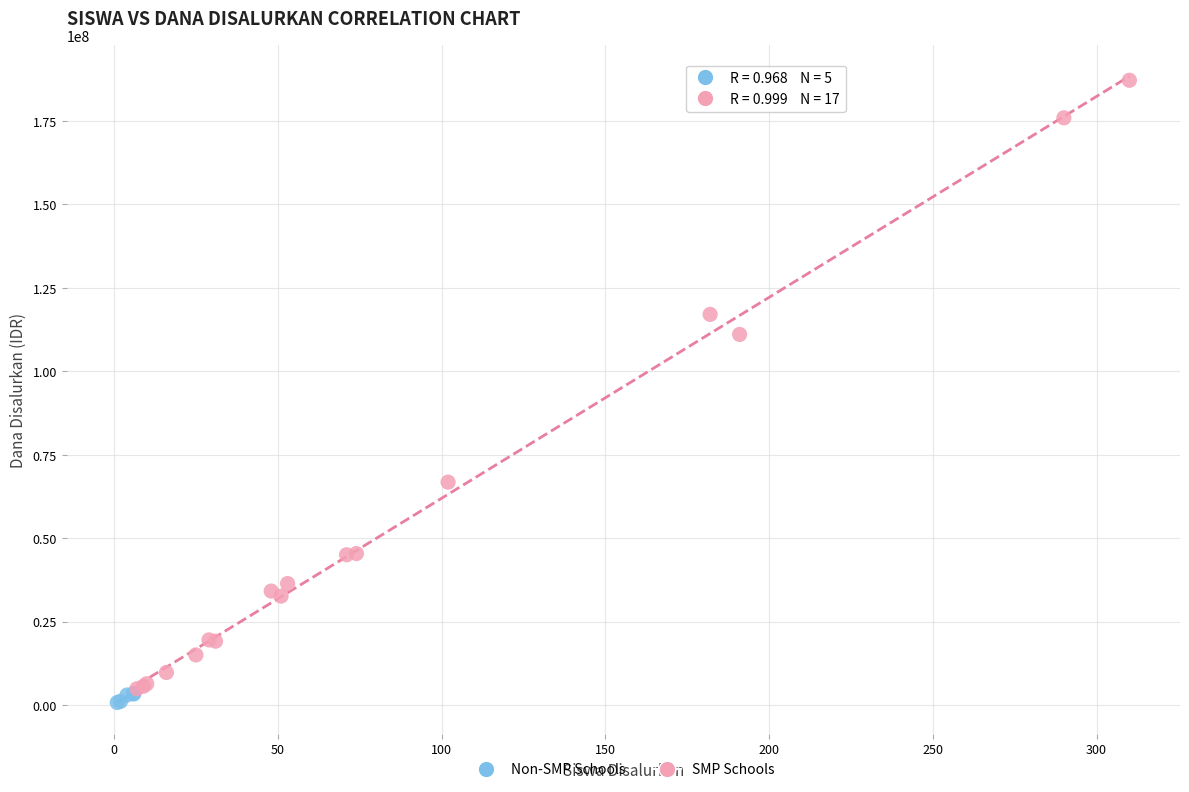

Which series has the widest spread of Y values?

SMP Schools